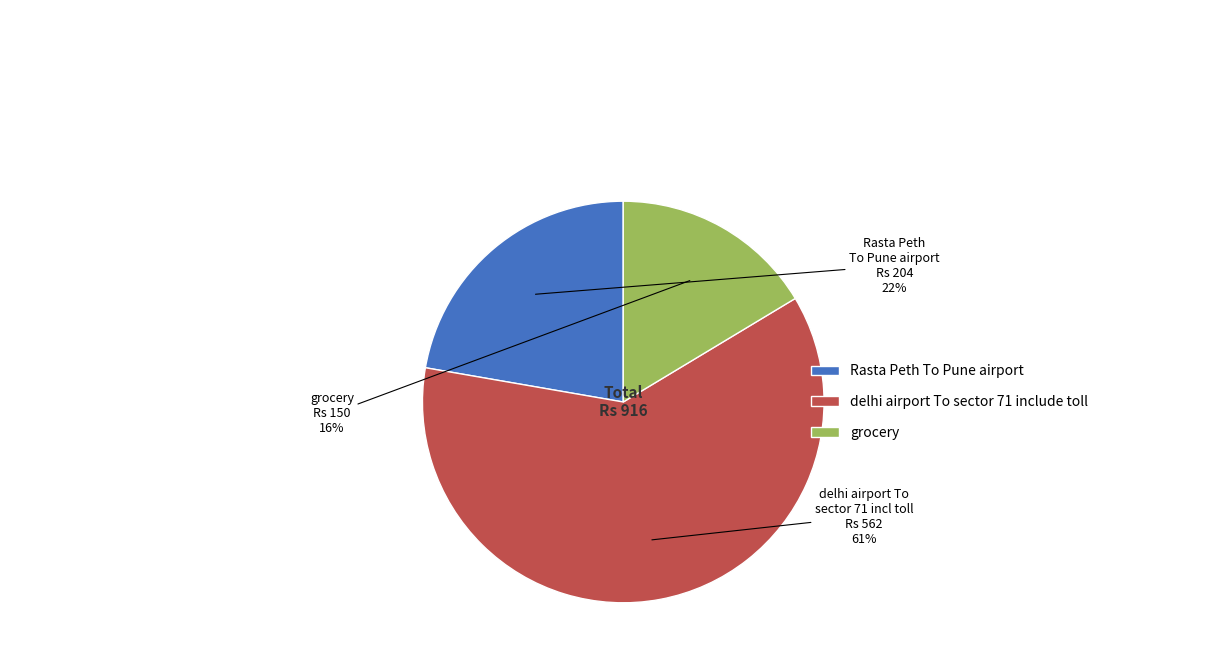

Which category has the biggest portion of the pie?

delhi airport To sector 71 include toll